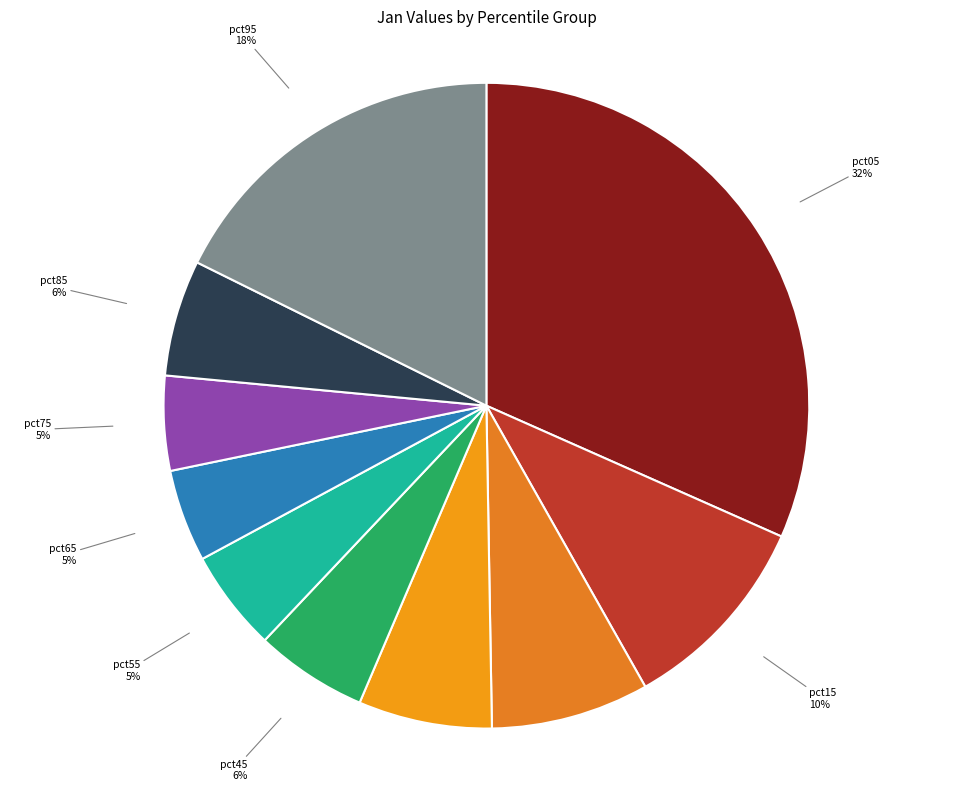

Count the number of slices in the pie.

10